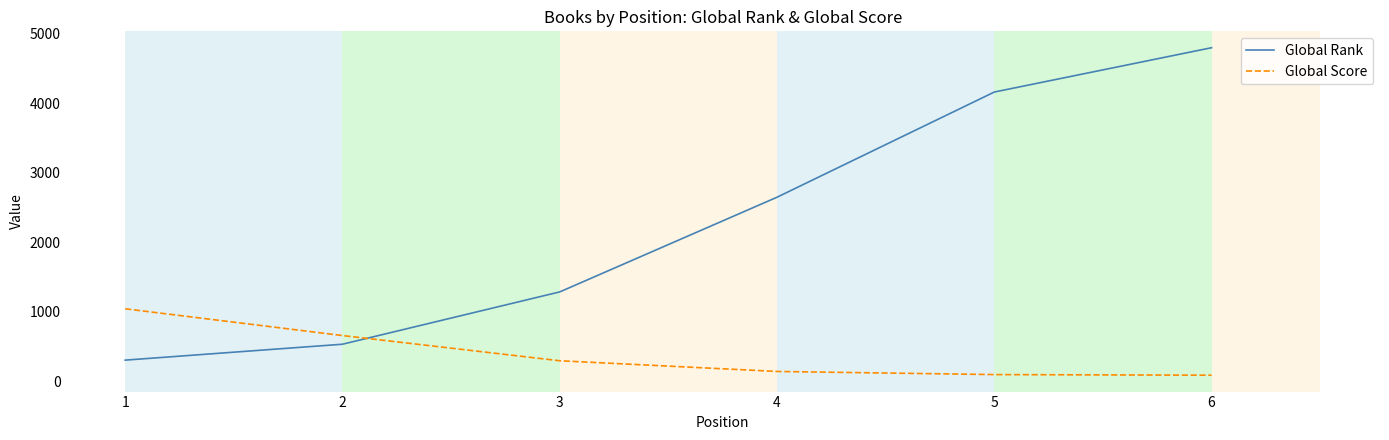

True or false: Global Score has more than 2 interior local peaks.

False